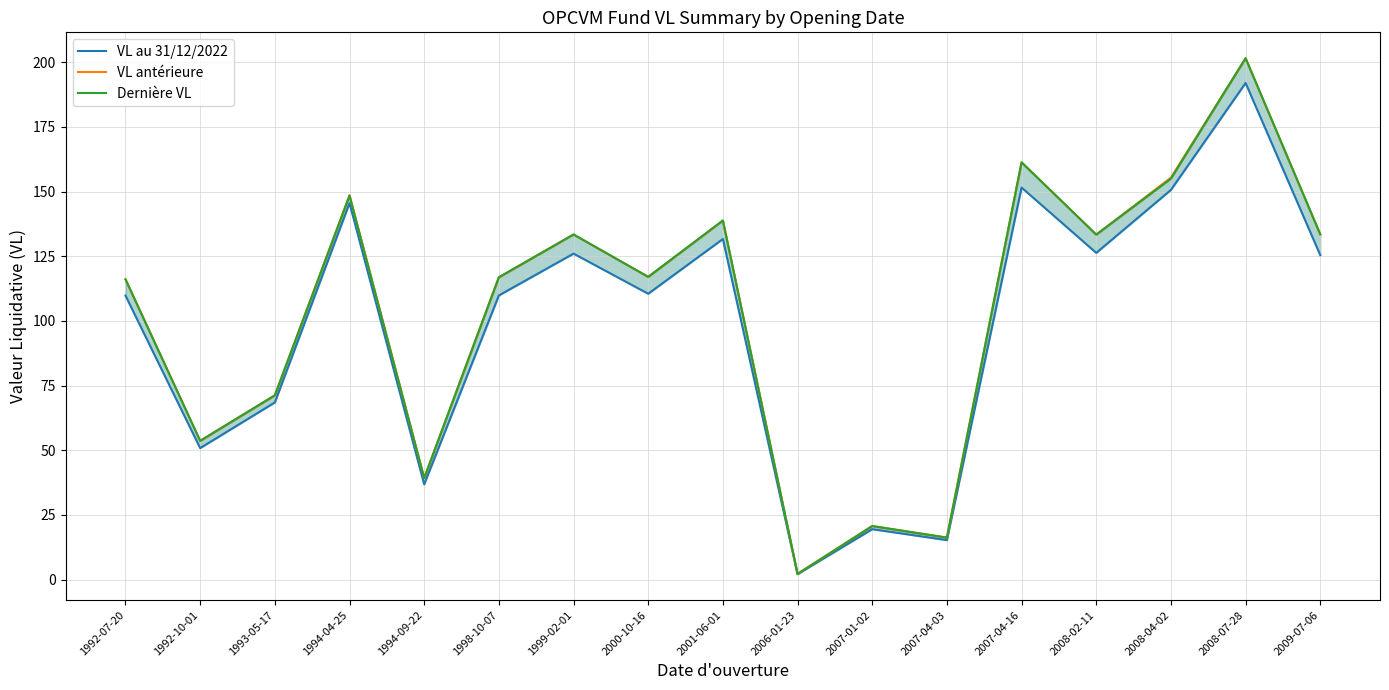

What is the difference between the highest and lowest values at 2009-07-06?

8.0